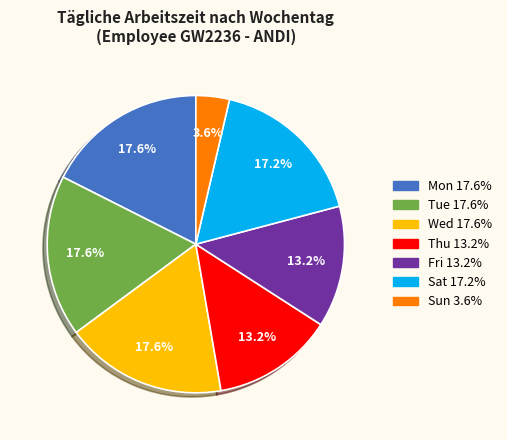

Is there any slice that represents more than half of the pie?

No